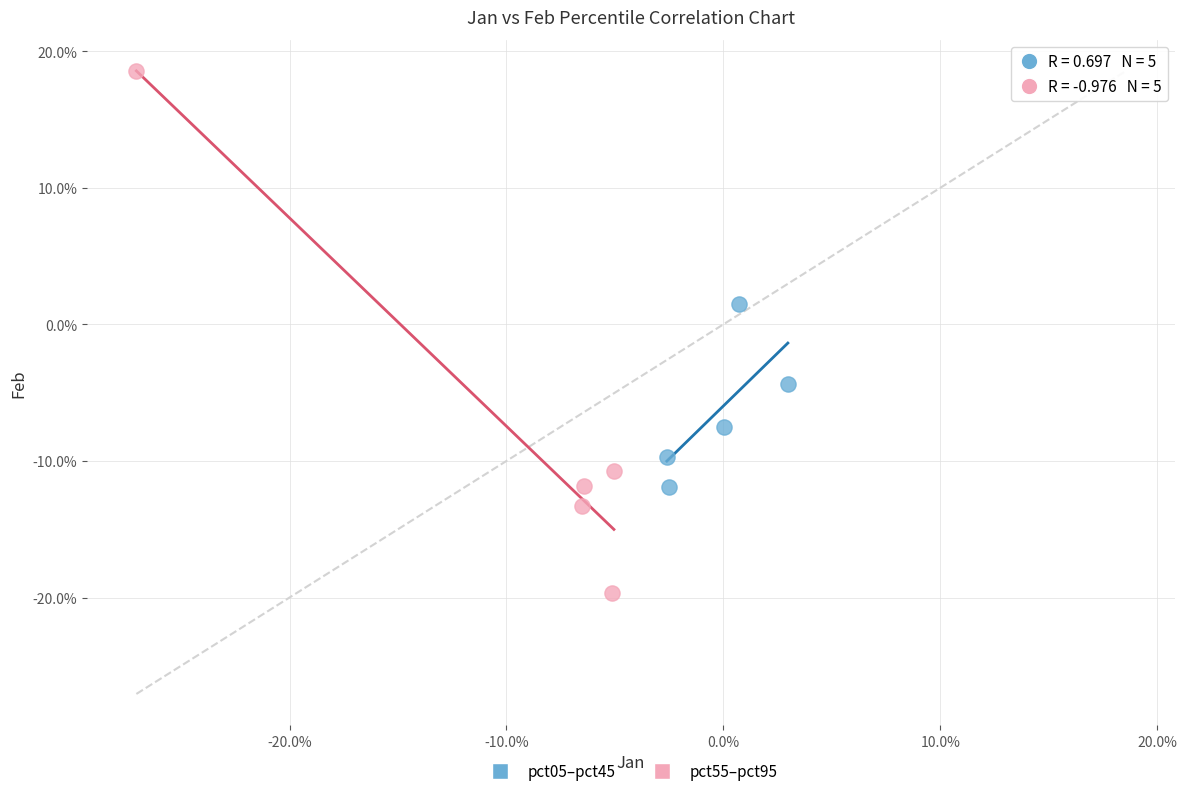

Which series contains the highest Y value?

pct55–pct95